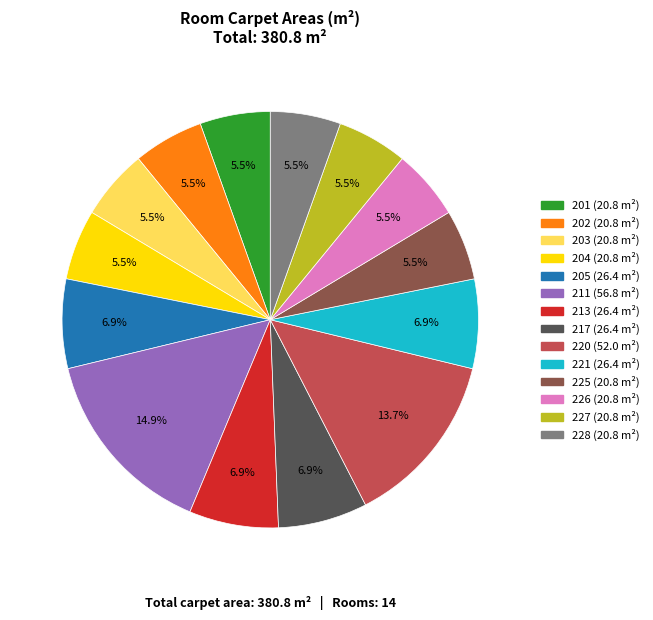

What is the ratio of the value at 228 to the value at 204?

1.0